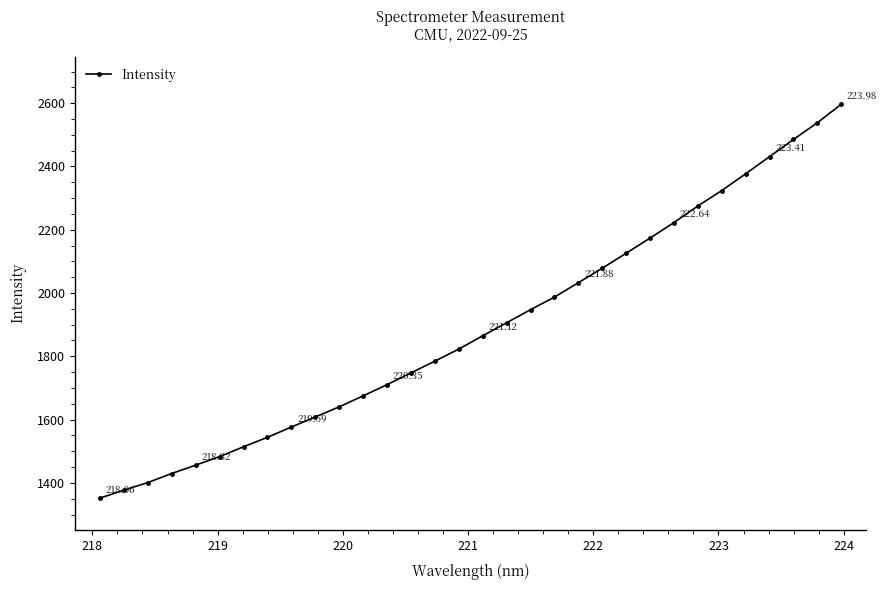

True or false: the data has more than 0 interior local peaks.

False